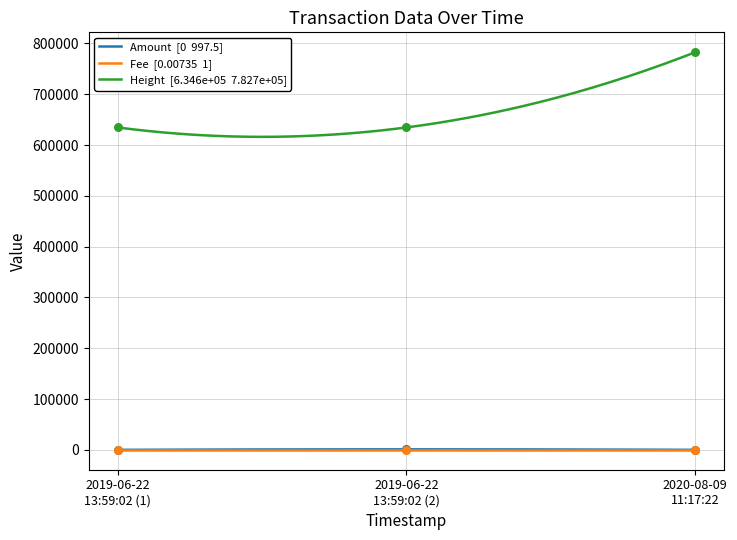

What are all the series names shown in the legend?

Amount, Fee, Height